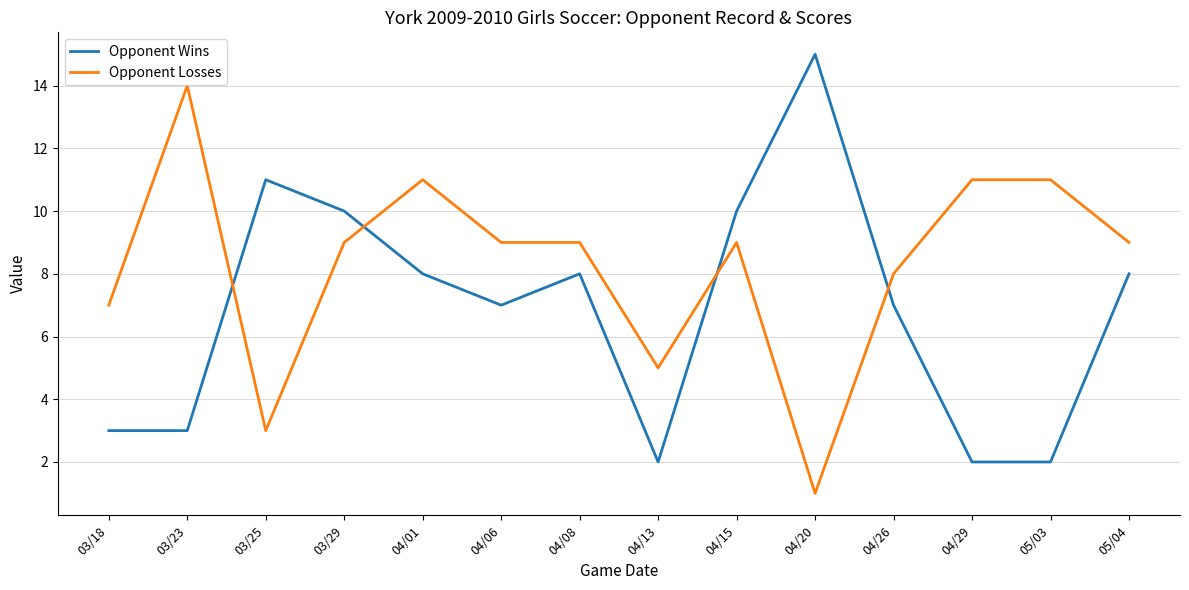

What is the total value across all series at 04/13?

7